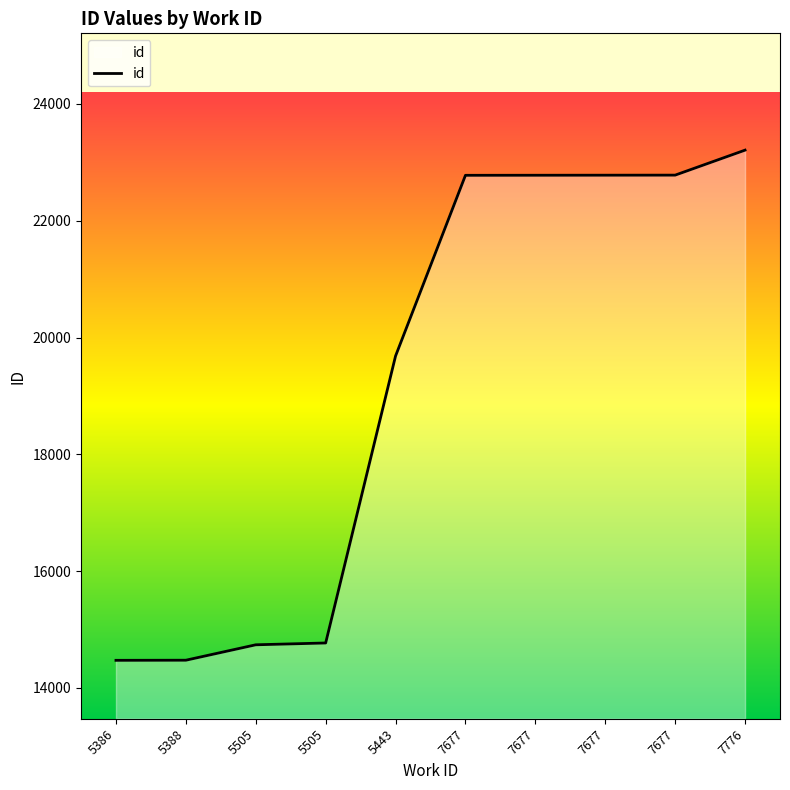

How many categories are shown in the chart?

10